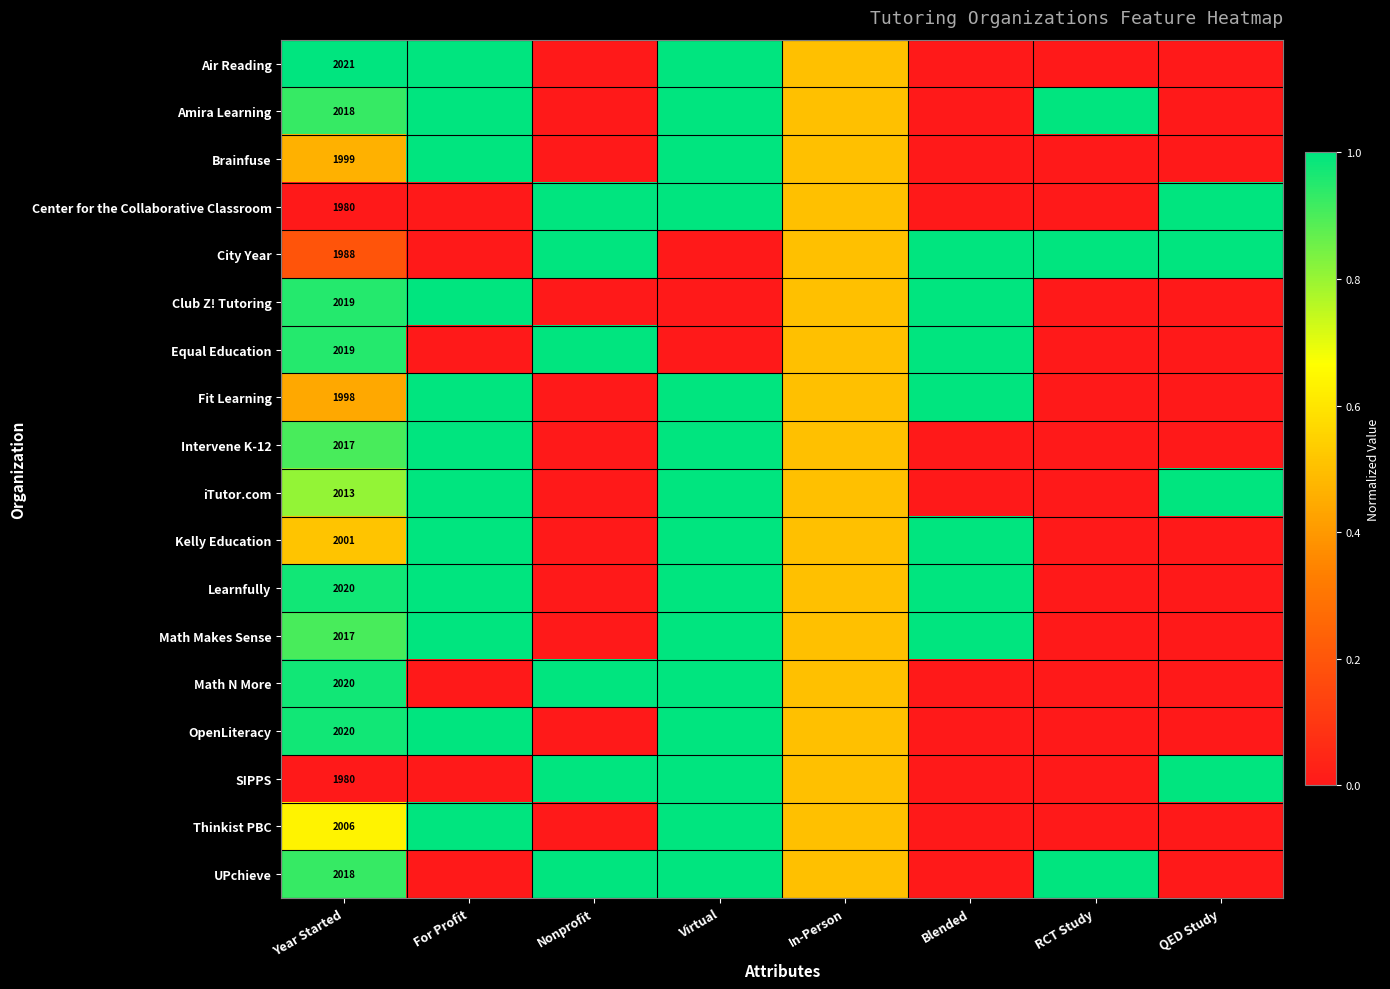

True or false: Learnfully has a value of 1.0 at For Profit.

True